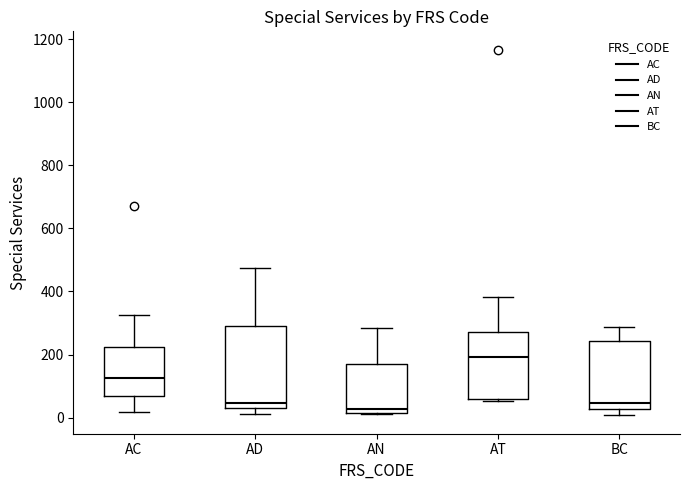

Reading left to right, read every box against the y-axis: the position of its median line, the range the box covers, and the ends of its whiskers. The values are not printed on the chart, so give them approximately, as read against the axis.

AC: median 120, box 60 to 220, whiskers 20 to 320
AD: median 40, box 20 to 300, whiskers 20 (just below the box's lower edge) to 480
AN: median 20 (just above the box's lower edge), box 20 to 160, whiskers 20 to 280
AT: median 200, box 60 to 280, whiskers 60 to 380
BC: median 40, box 20 to 240, whiskers 0 to 280